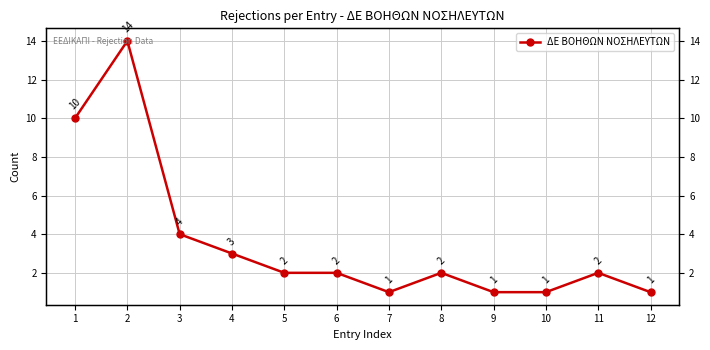

How many series are shown in this chart?

1